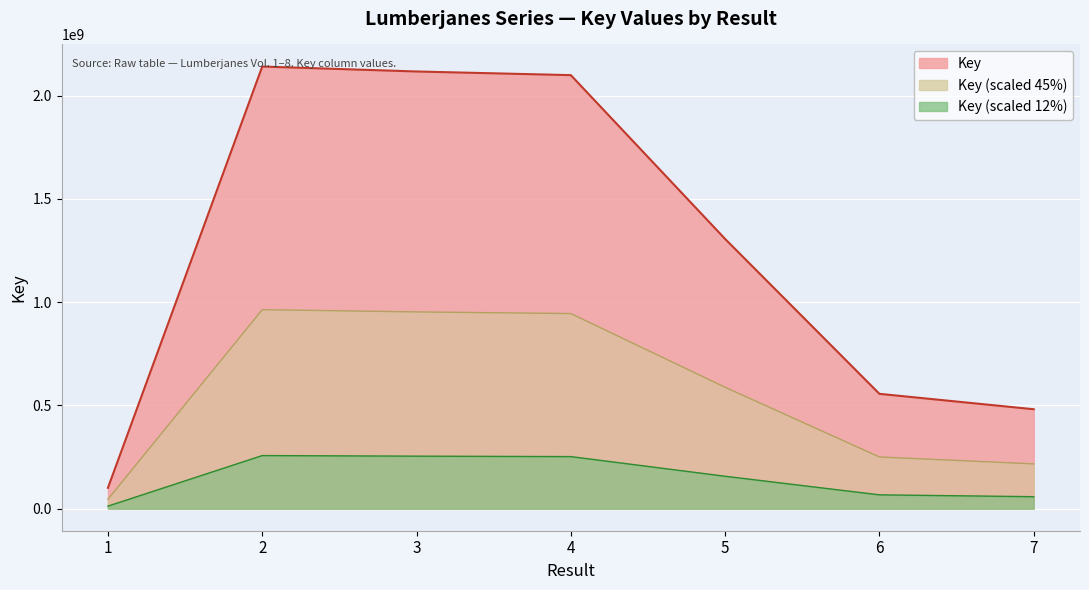

What is the difference between the maximum and minimum values?

2040093523